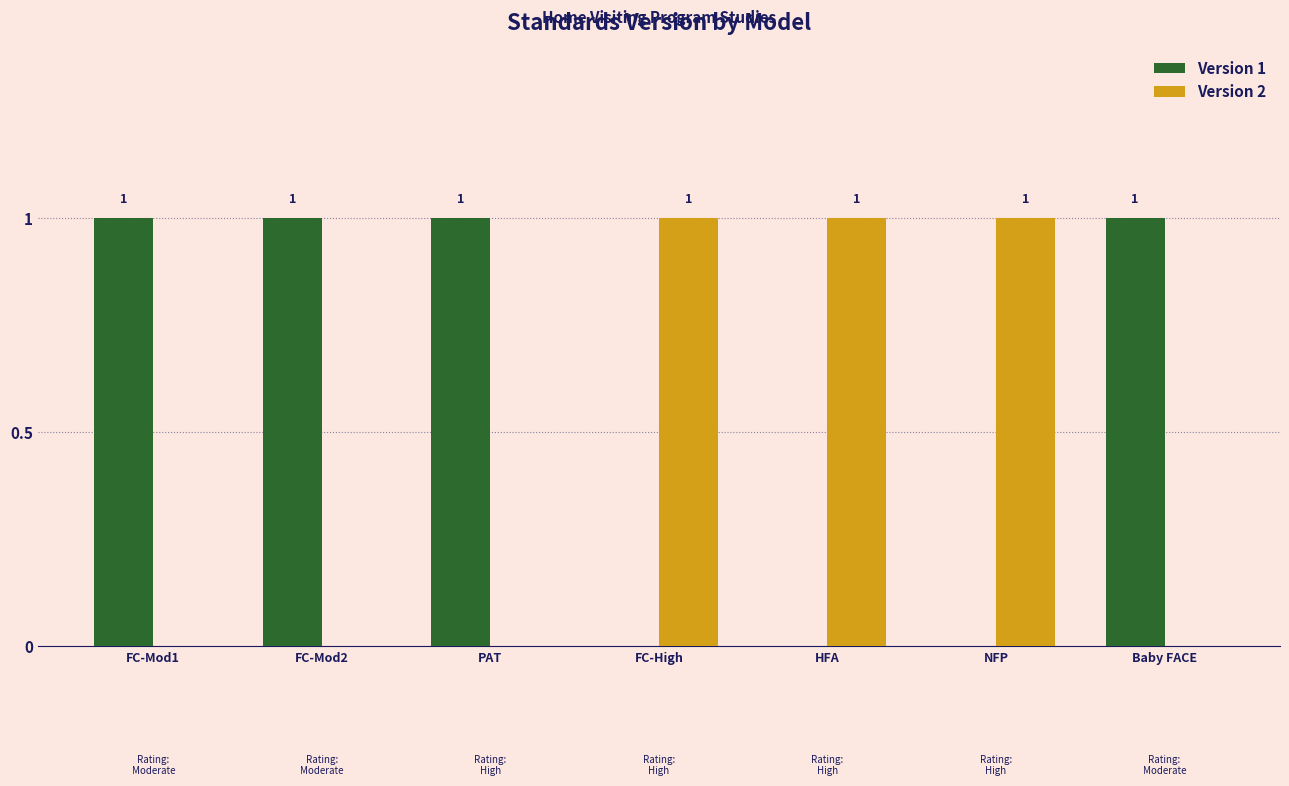

How many Version 1 values are between 0 and 1?

7